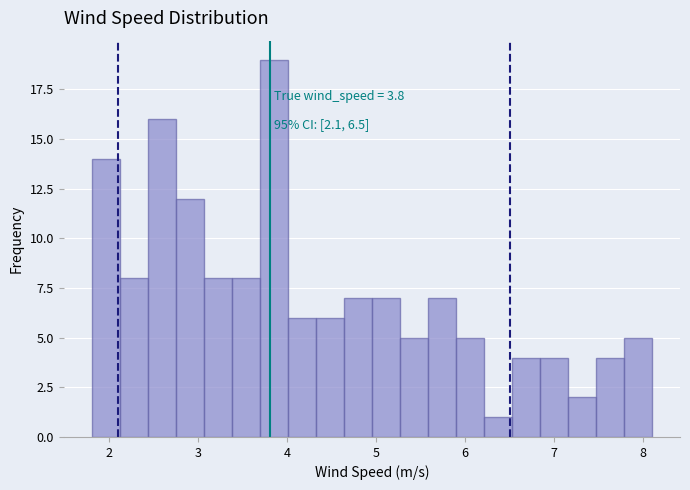

Around what value on the x-axis is the tallest bar? Give the approximate position of its centre, as read against the axis.

3.8